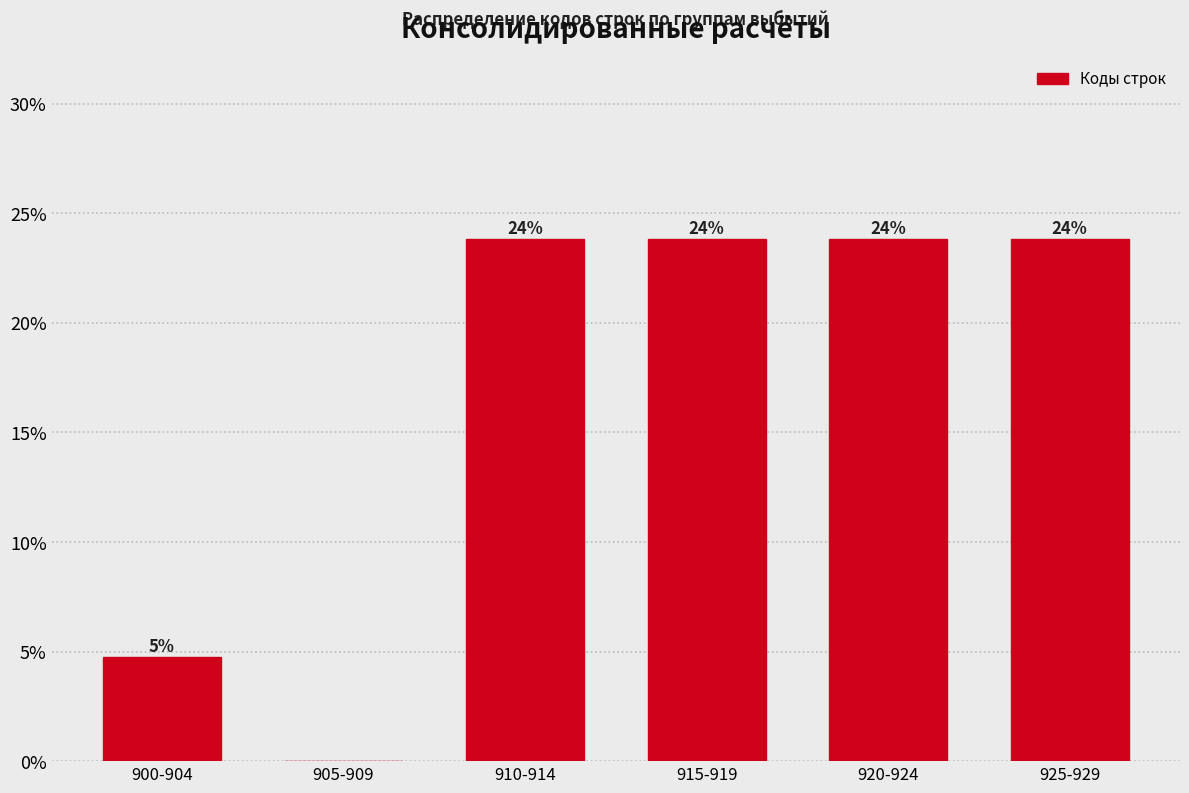

Are the bars horizontal?

No